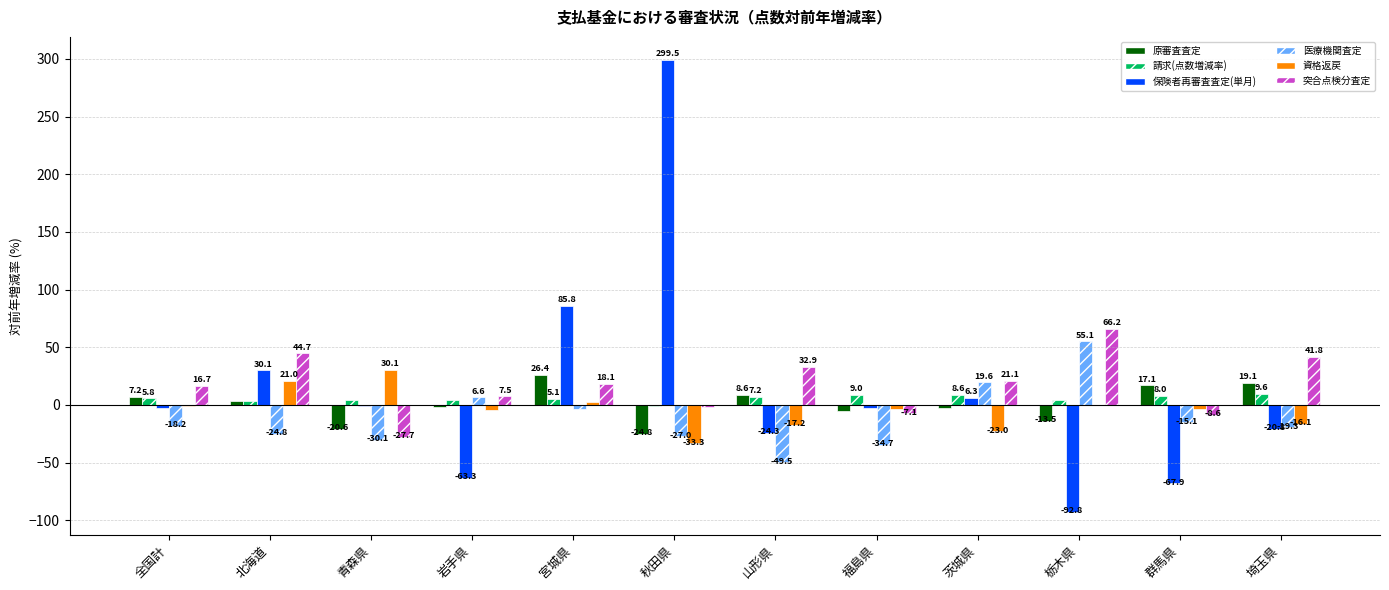

Is it true that 保険者再審査査定(単月) equals -117.4 at 群馬県?

False